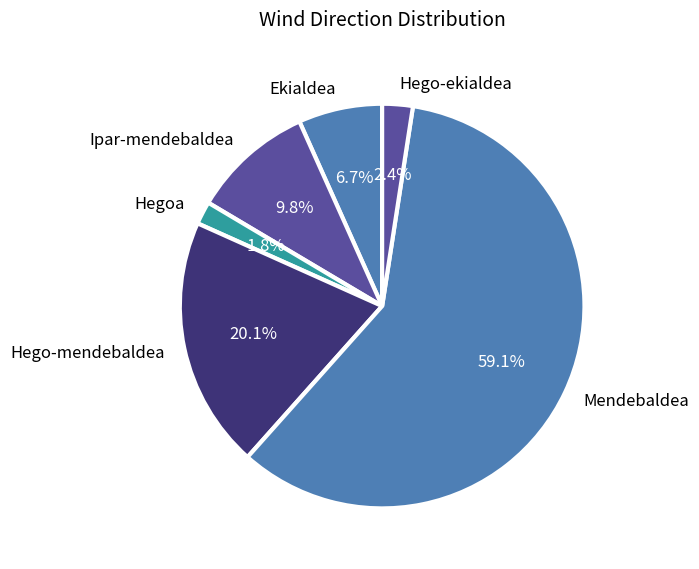

Rank the categories by value from lowest to highest.

Hegoa, Hego-ekialdea, Ekialdea, Ipar-mendebaldea, Hego-mendebaldea, Mendebaldea